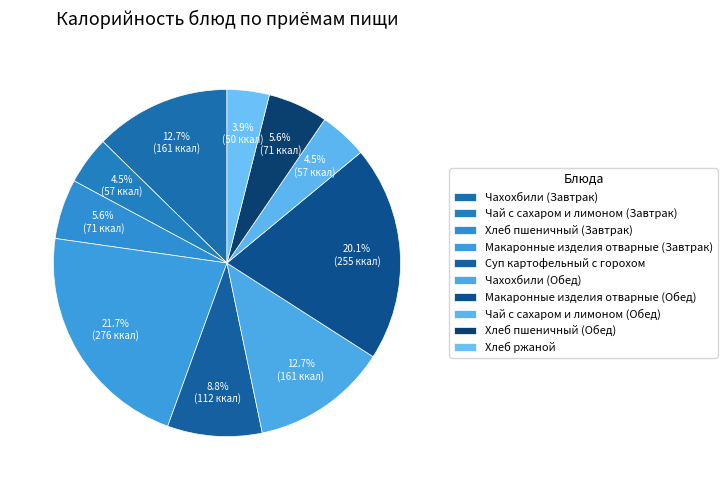

Between Макаронные изделия отварные (Завтрак) and Макаронные изделия отварные (Обед), which is larger?

Макаронные изделия отварные (Завтрак)